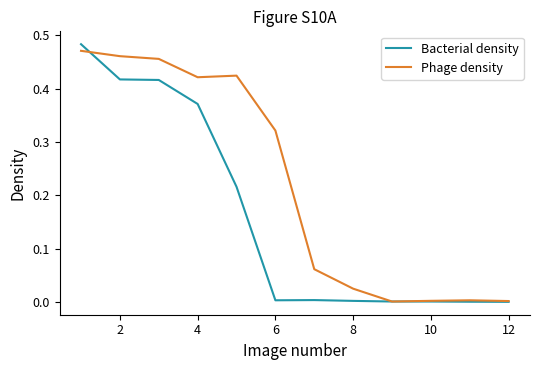

Which series has the largest total across all categories?

Phage density